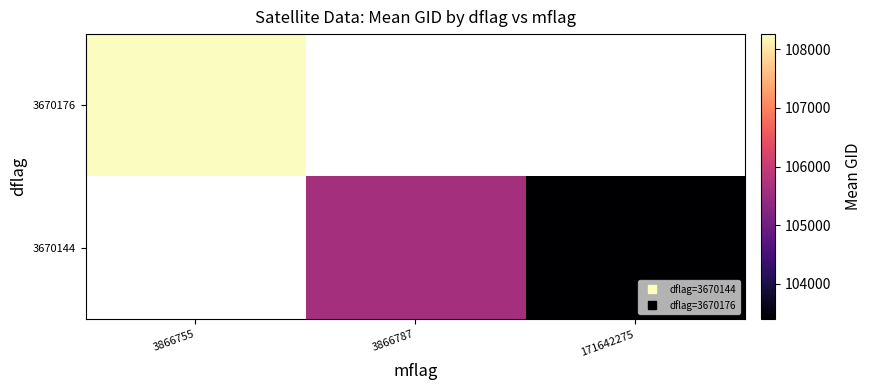

Is it true that 3670176 equals 23600.8 at 3866755?

False